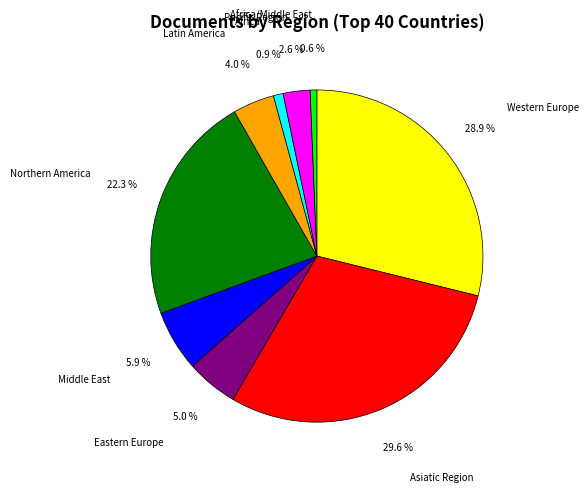

Approximately how many times larger is the value at Asiatic Region compared to Eastern Europe?

5.9